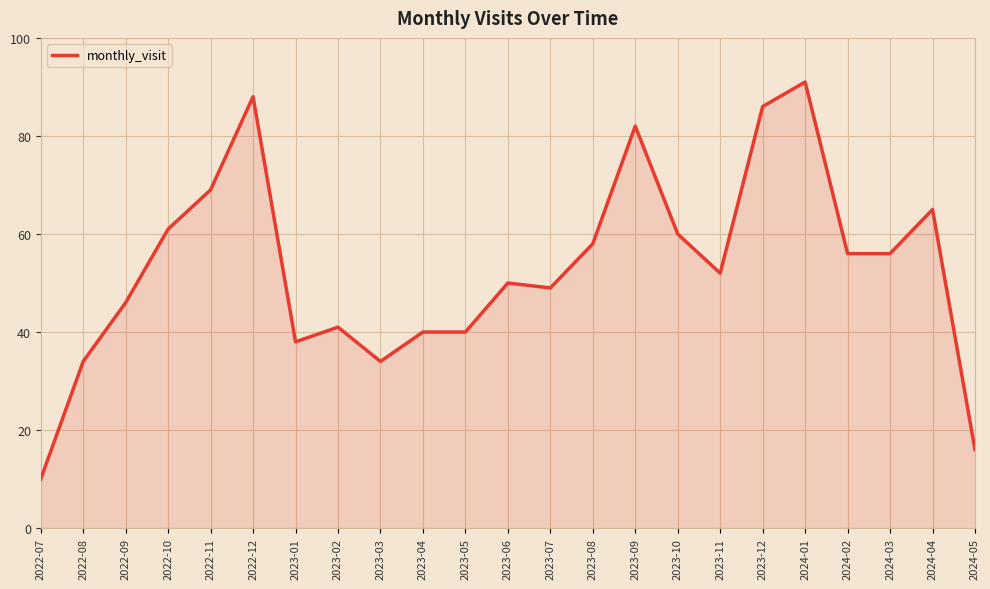

What value does the data have at 2024-03?

56